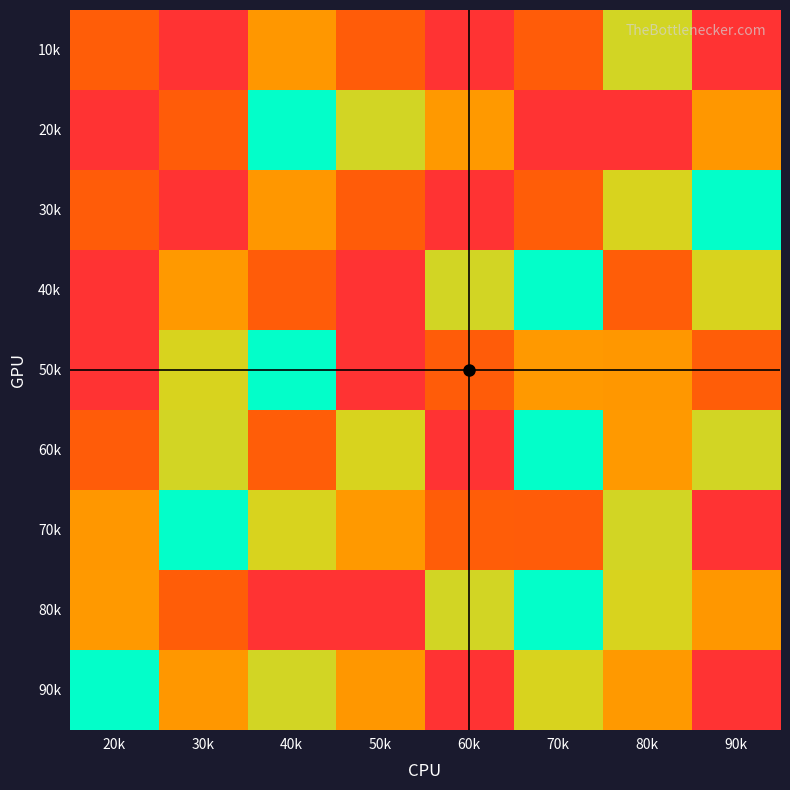

Reading left to right, extract all data points from this chart.

10k: 20k=2	30k=9	40k=7	50k=8	60k=9	70k=8	80k=4	90k=1
20k: 20k=9	30k=8	40k=5	50k=4	60k=3	70k=1	80k=9	90k=7
30k: 20k=8	30k=1	40k=7	50k=8	60k=9	70k=2	80k=6	90k=5
40k: 20k=1	30k=3	40k=8	50k=9	60k=4	70k=5	80k=2	90k=6
50k: 20k=9	30k=6	40k=5	50k=1	60k=8	70k=3	80k=7	90k=2
60k: 20k=8	30k=4	40k=2	50k=6	60k=9	70k=5	80k=3	90k=4
70k: 20k=7	30k=5	40k=6	50k=3	60k=2	70k=8	80k=4	90k=1
80k: 20k=3	30k=2	40k=1	50k=9	60k=4	70k=5	80k=6	90k=7
90k: 20k=5	30k=7	40k=4	50k=7	60k=1	70k=6	80k=3	90k=9